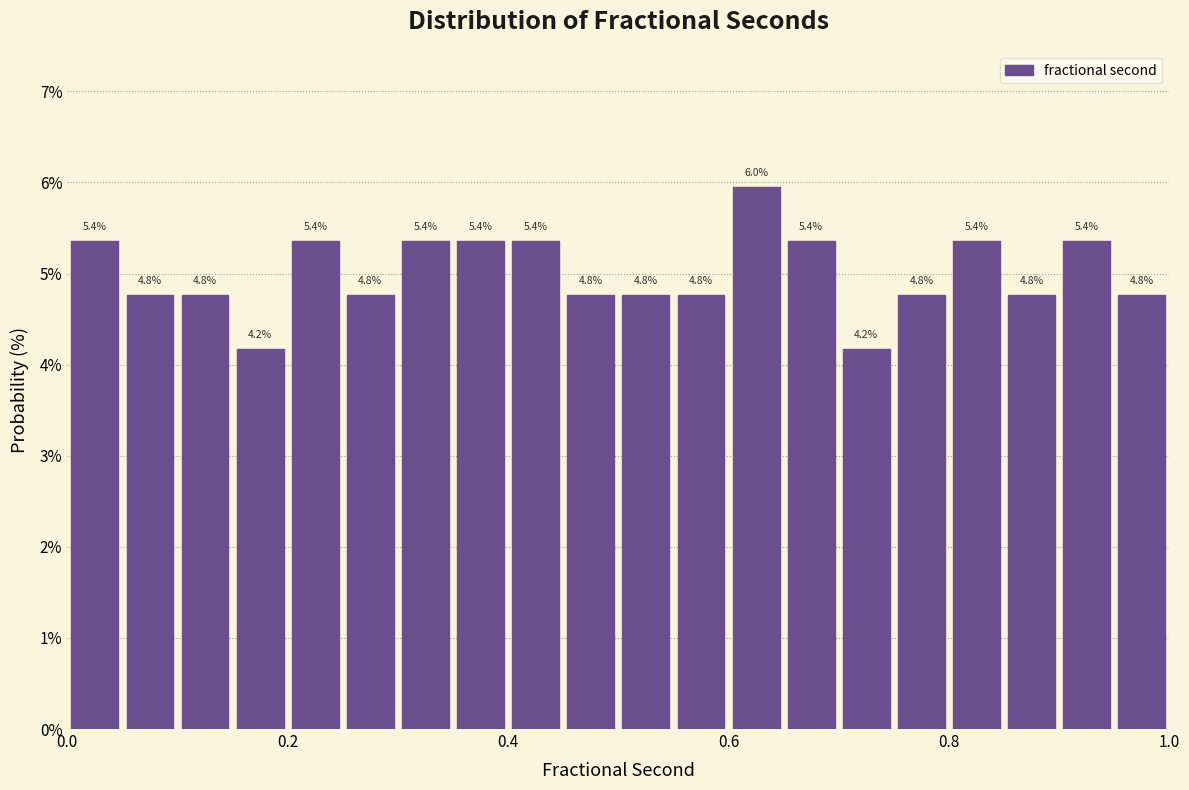

Read against the x-axis, roughly where is the centre of the tallest bar?

0.62